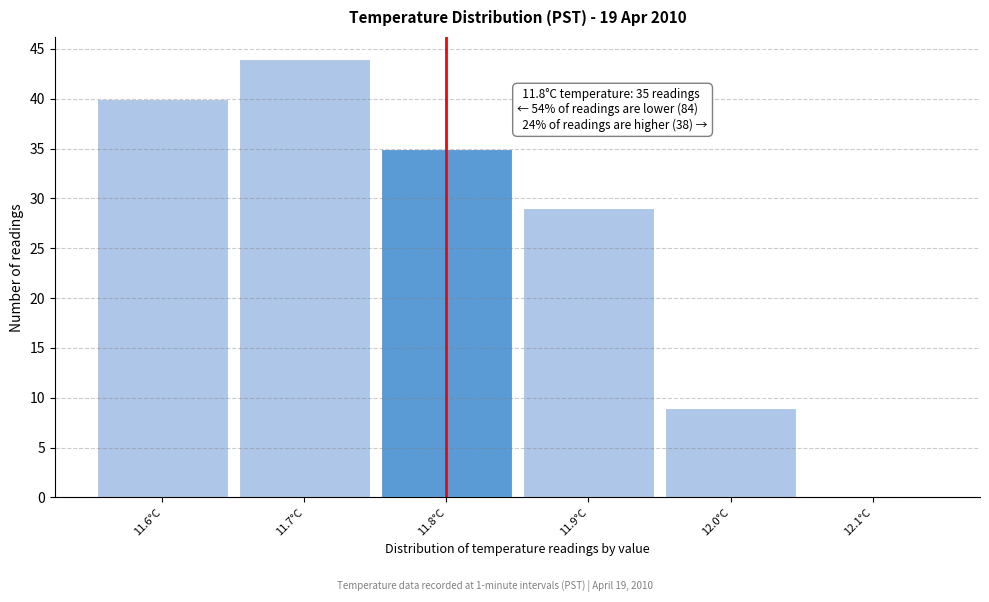

Over which range of the x-axis is the bar tallest?

11.65 to 11.75